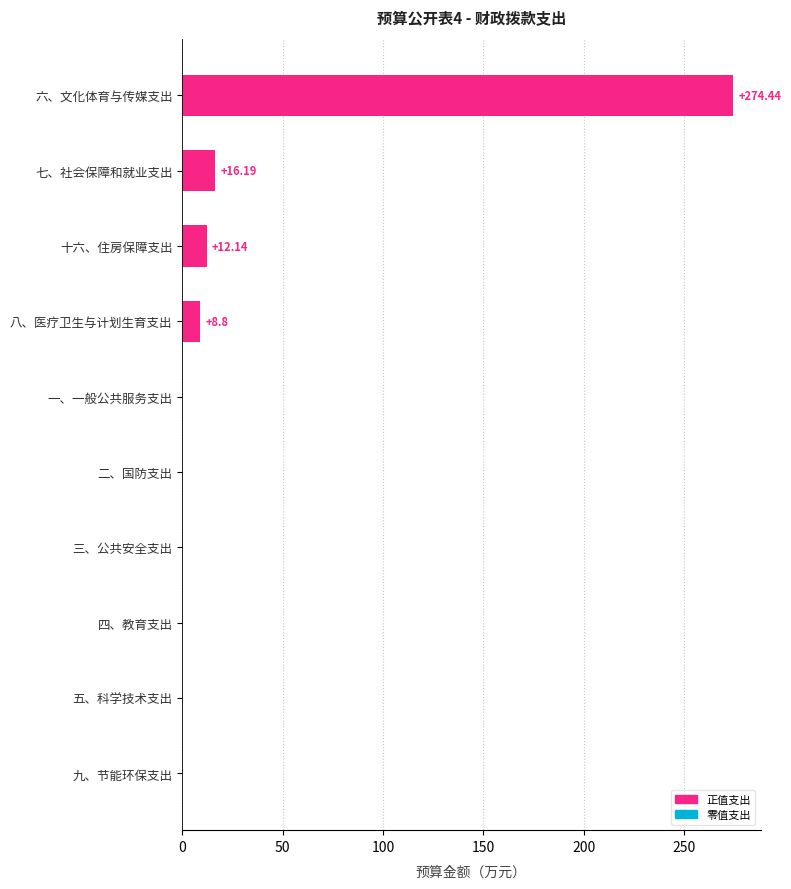

What is the sum of all values?

311.6